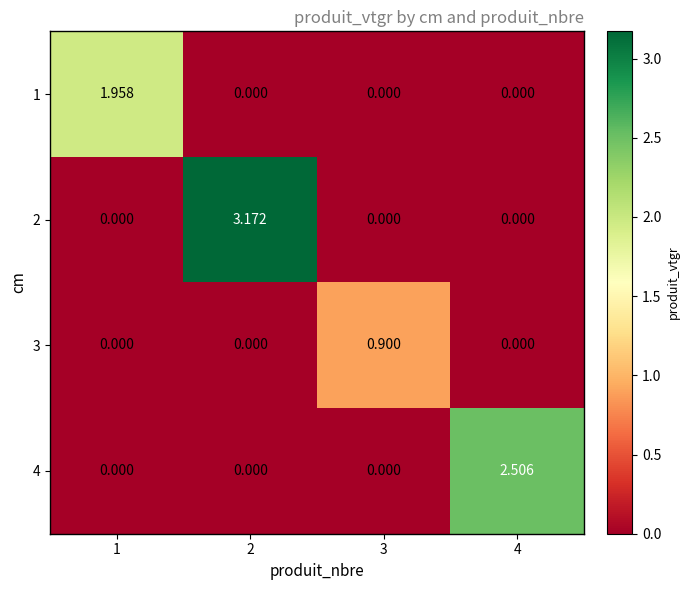

Reading right to left, extract all data points from this chart.

1: 4=0.0	3=0.0	2=0.0	1=2.0
2: 4=0.0	3=0.0	2=3.2	1=0.0
3: 4=0.0	3=0.9	2=0.0	1=0.0
4: 4=2.5	3=0.0	2=0.0	1=0.0